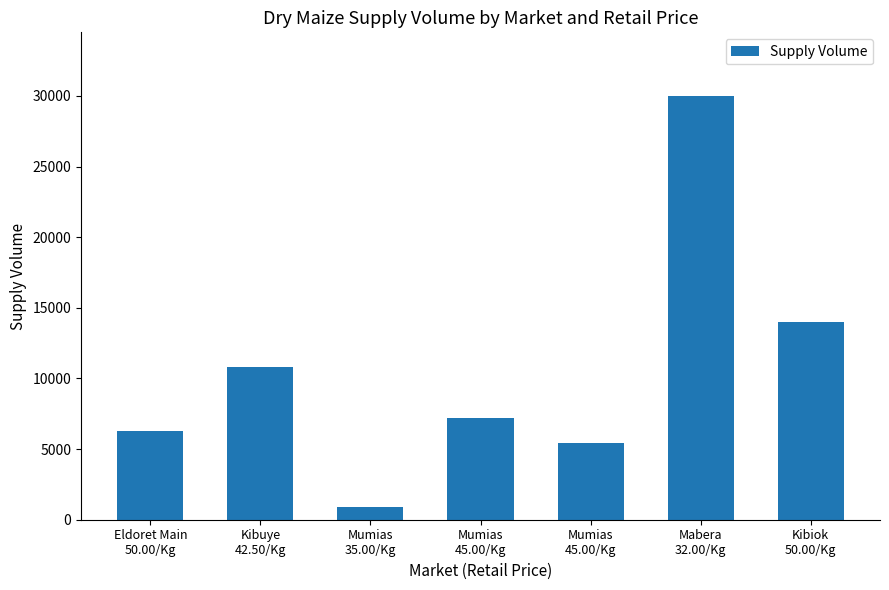

Rank the categories by value from highest to lowest.

Mabera
32.00/Kg, Kibiok
50.00/Kg, Kibuye
42.50/Kg, Mumias
45.00/Kg, Eldoret Main
50.00/Kg, Mumias
45.00/Kg, Mumias
35.00/Kg